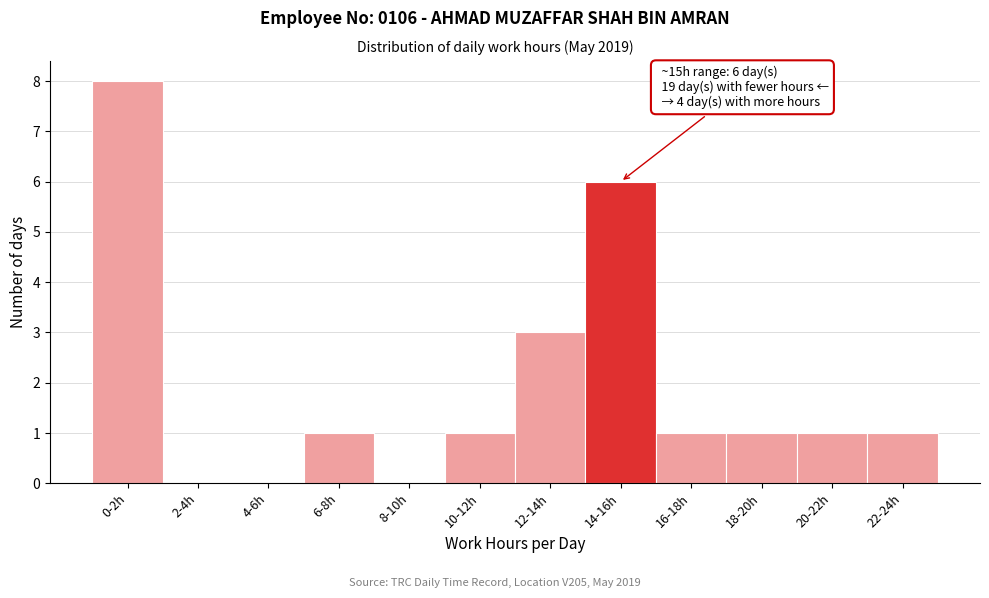

Reading right to left, extract all data points from this chart.

22-24h=1	20-22h=1	18-20h=1	16-18h=1	14-16h=6	12-14h=3	10-12h=1	8-10h=0	6-8h=1	4-6h=0	2-4h=0	0-2h=8